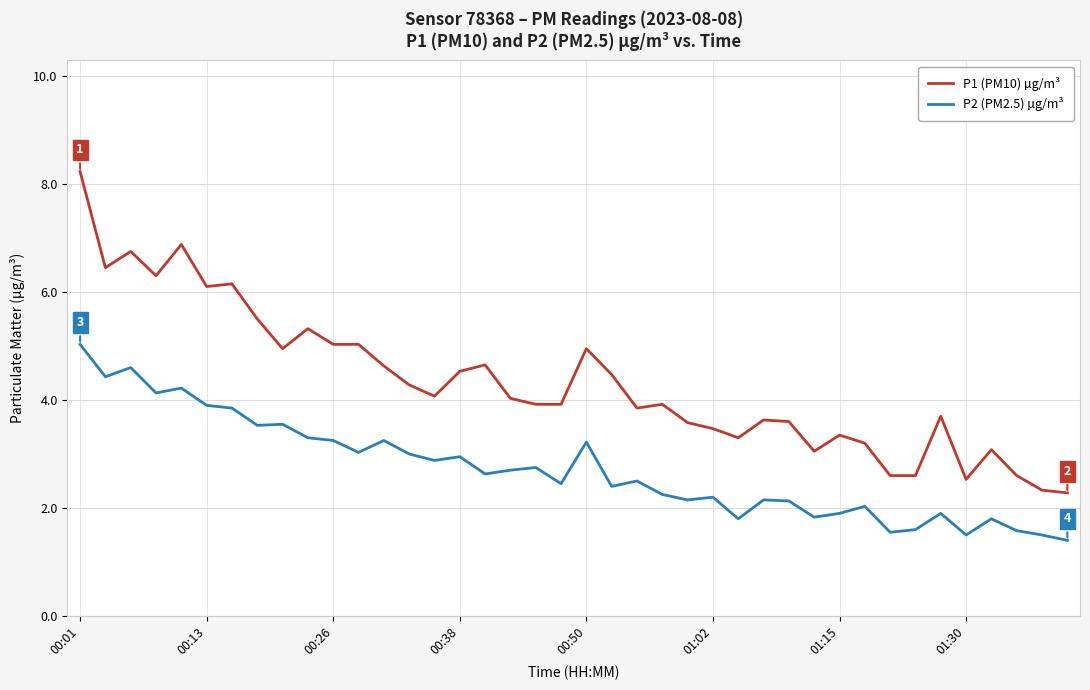

Which series has the widest spread of values?

P1 (PM10) µg/m³